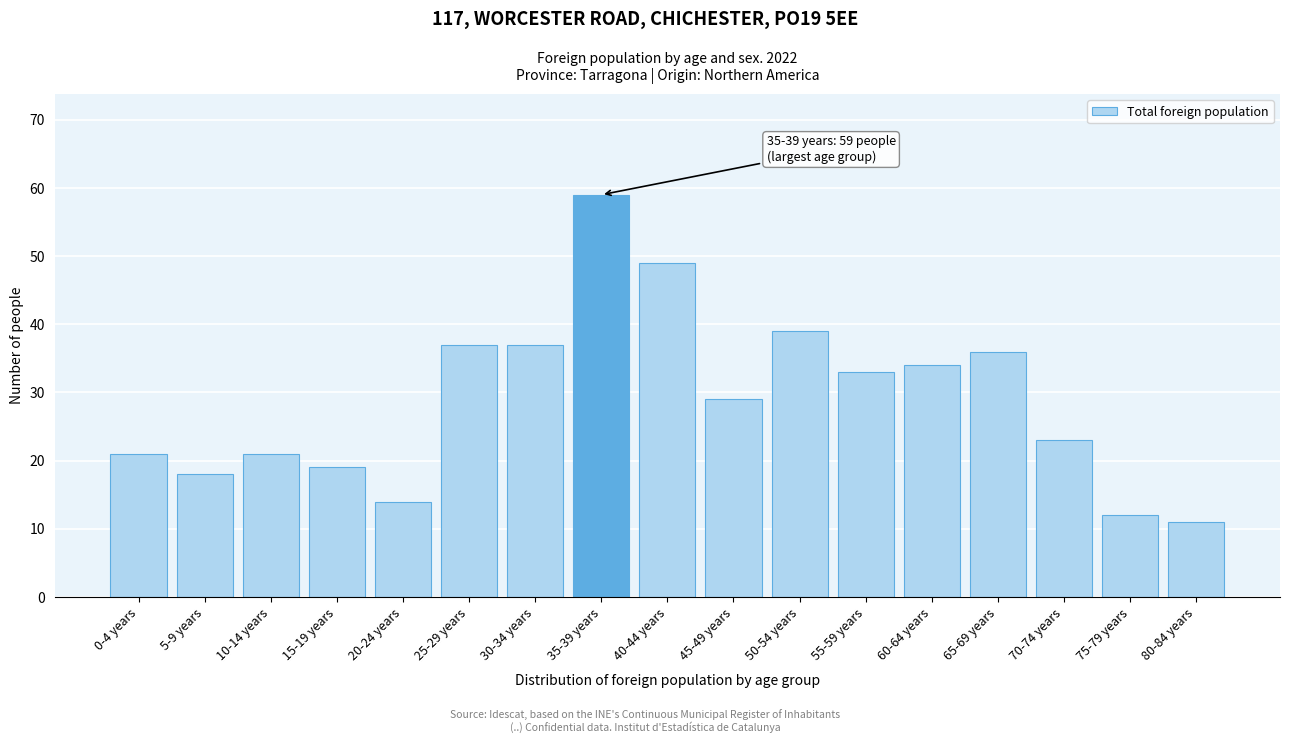

Reading left to right, extract all data points from this chart.

0-4 years=21	5-9 years=18	10-14 years=21	15-19 years=19	20-24 years=14	25-29 years=37	30-34 years=37	35-39 years=59	40-44 years=49	45-49 years=29	50-54 years=39	55-59 years=33	60-64 years=34	65-69 years=36	70-74 years=23	75-79 years=12	80-84 years=11